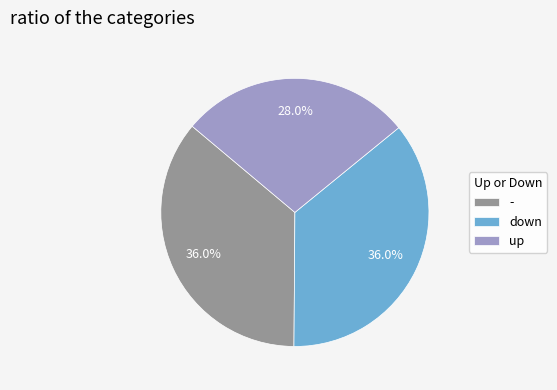

Does any single category account for the majority?

No